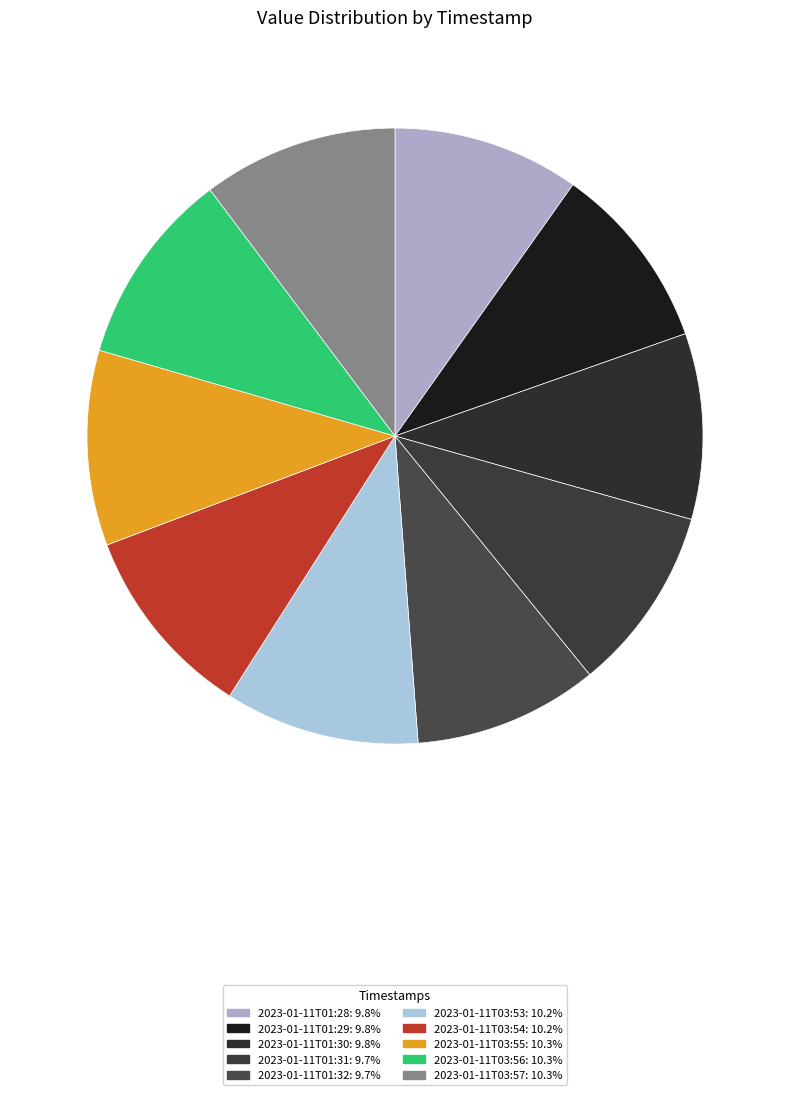

Which slice is the largest?

2023-01-11T03:55